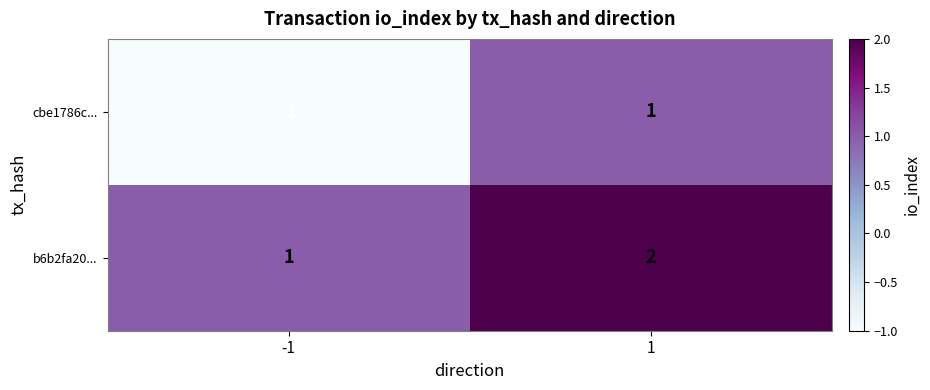

What is the difference between the highest and lowest values at -1?

2